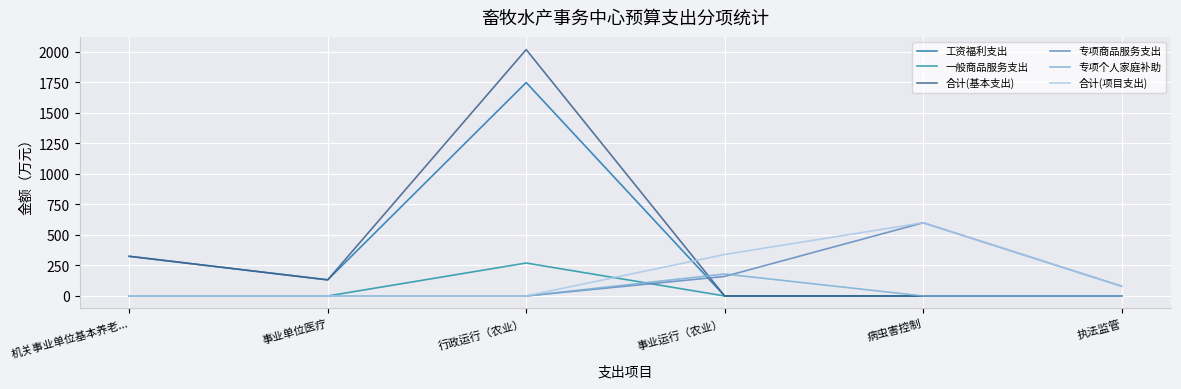

How many lines are shown in the chart?

6